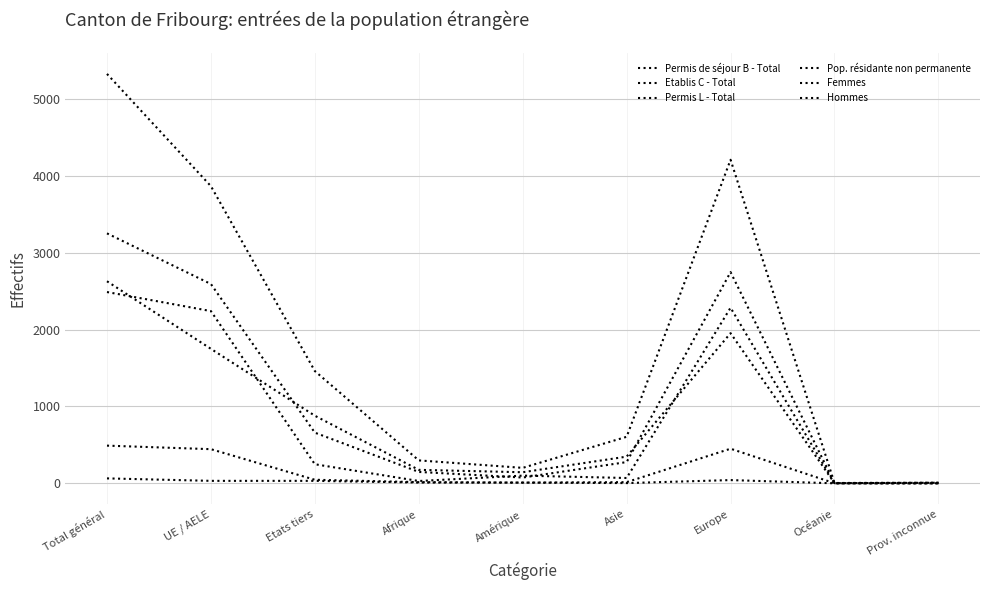

Does the chart display data point markers on the line(s)?

No